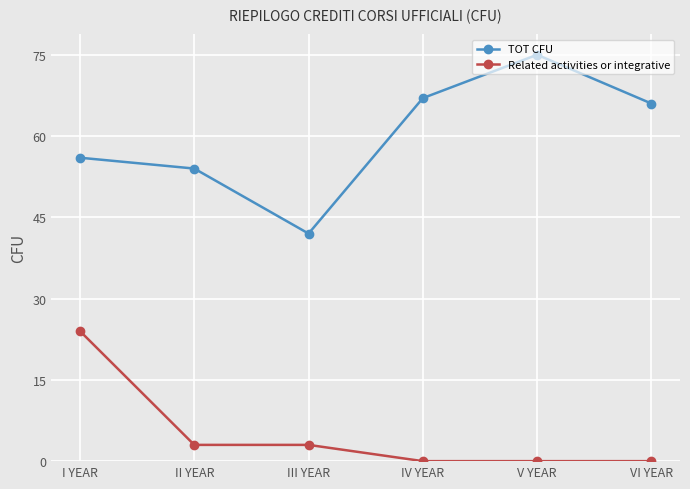

What is the sum of all TOT CFU values?

360